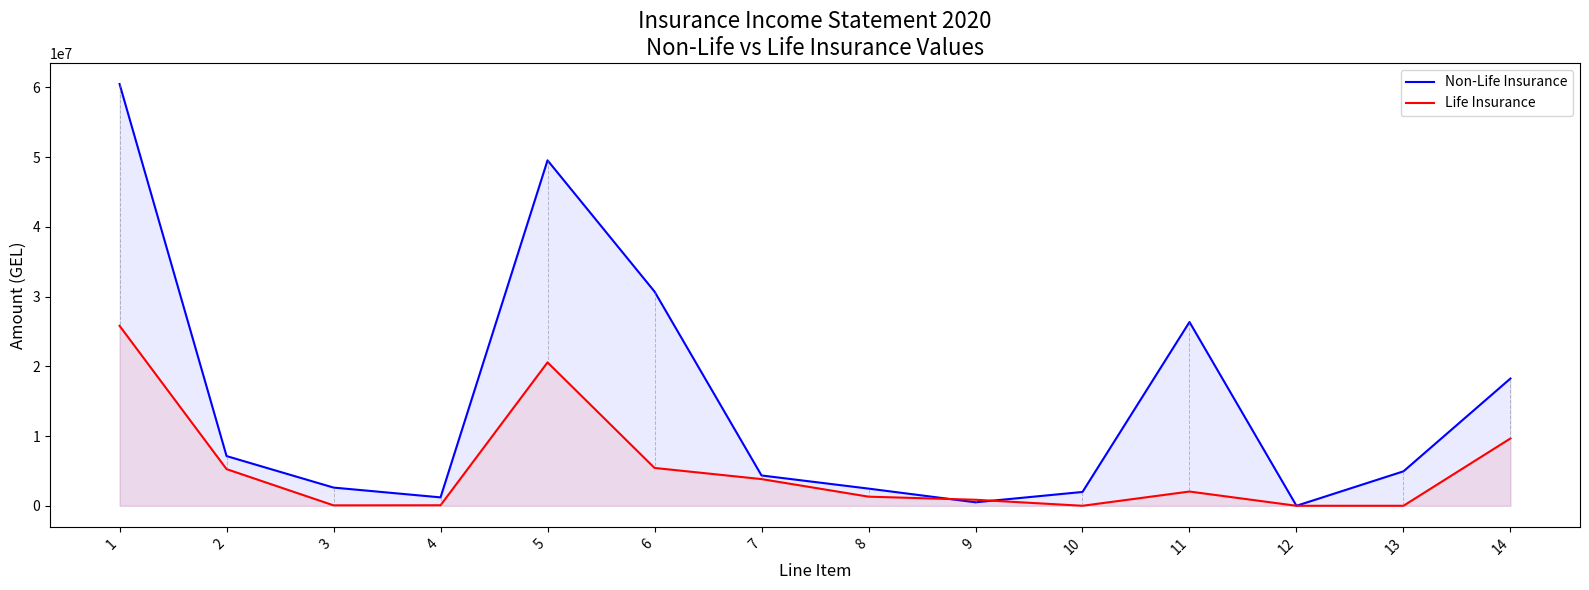

What is the highest value of the Life Insurance series?

25805258.4